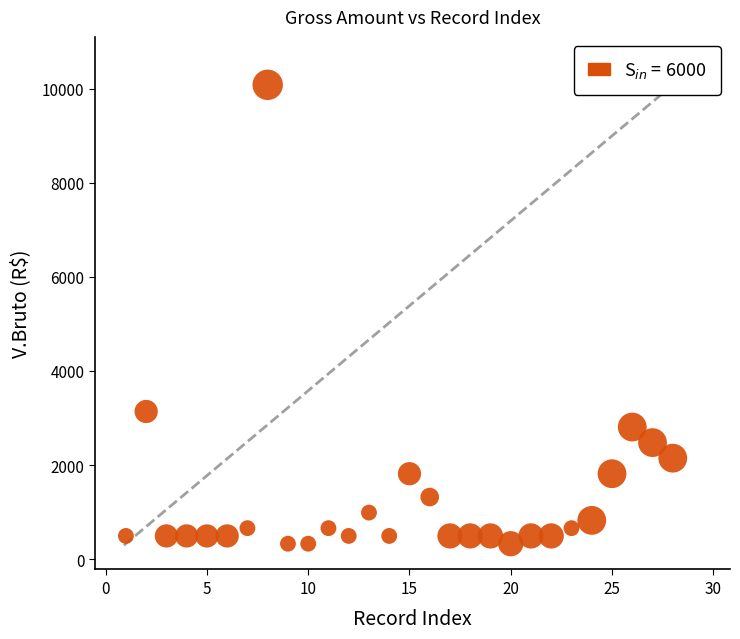

What is the range of X values (max minus min)?

27.0